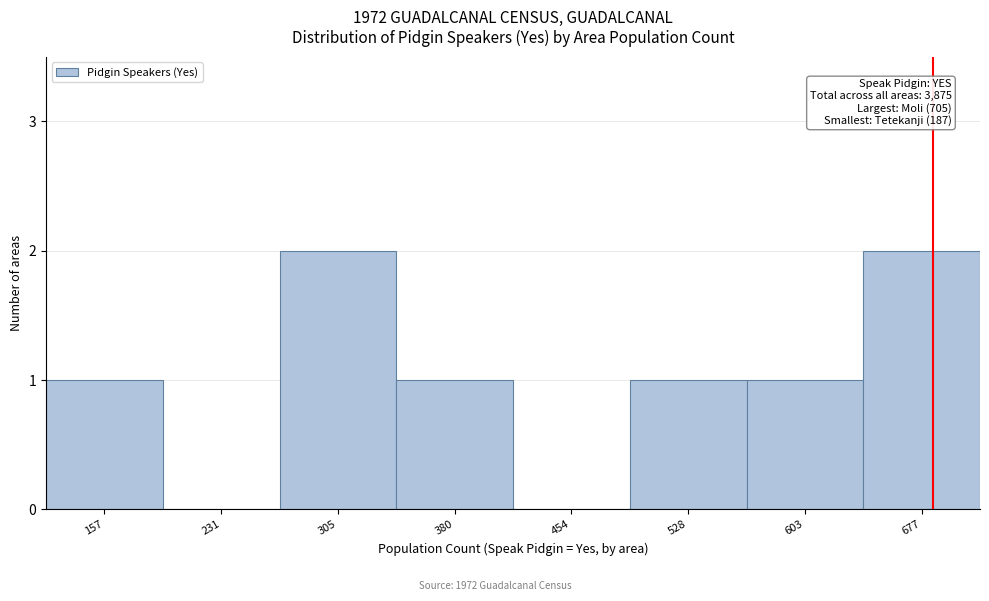

Reading left to right, transcribe all the data shown in this chart.

157=1	231=0	305=2	380=1	454=0	528=1	603=1	677=2